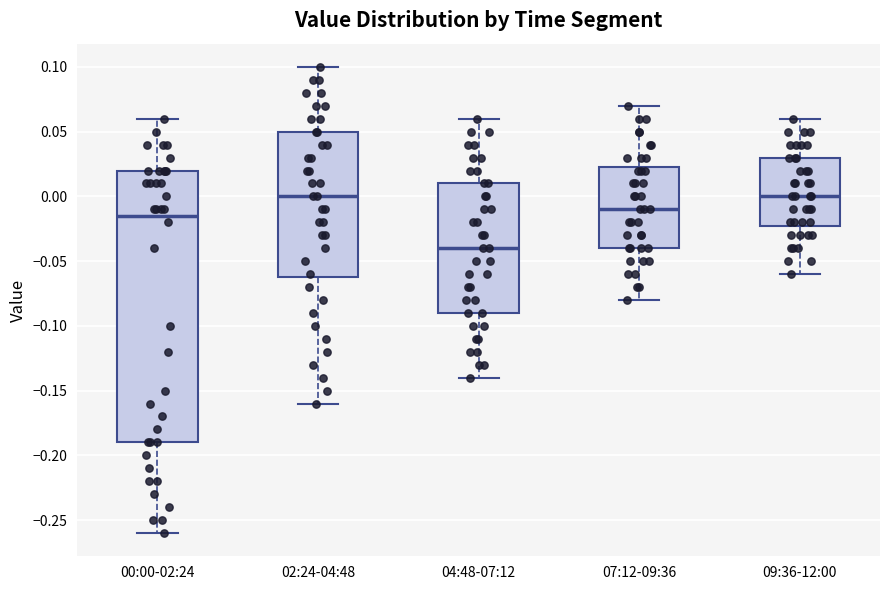

Comparing the boxes themselves (not the whiskers), which one is the tallest?

00:00-02:24